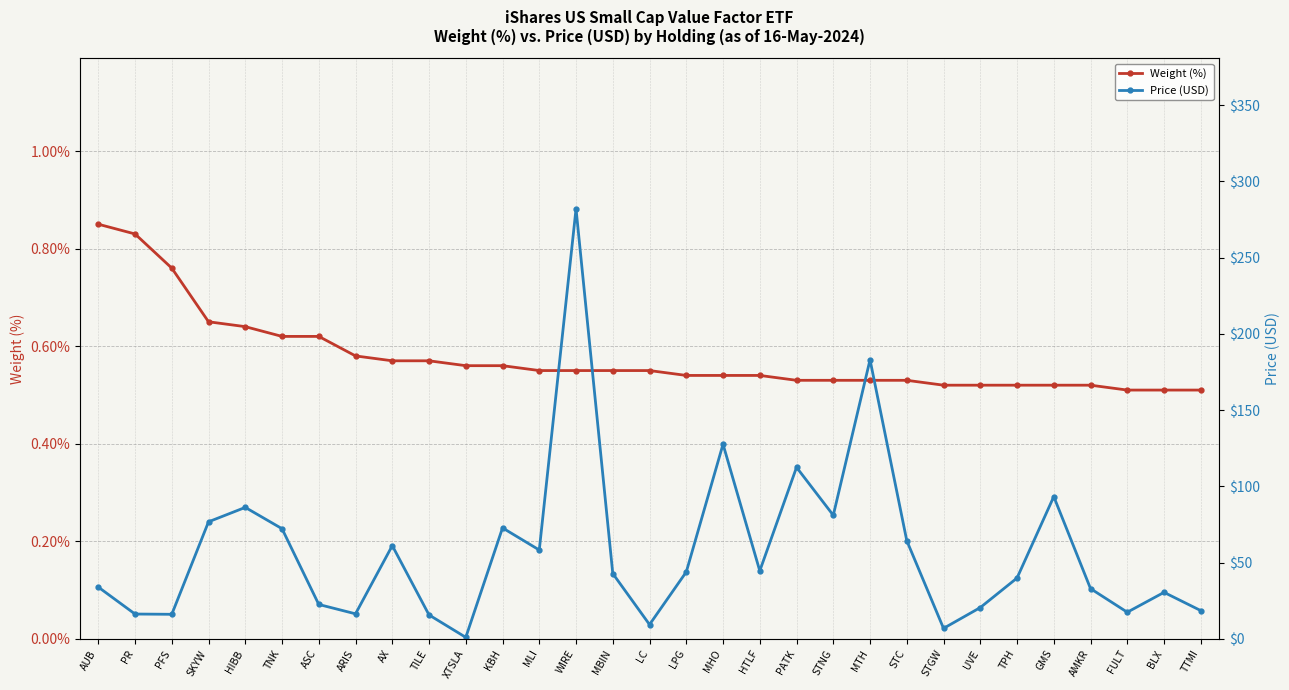

True or false: Weight (%) and Price (USD) intersect in this chart.

False